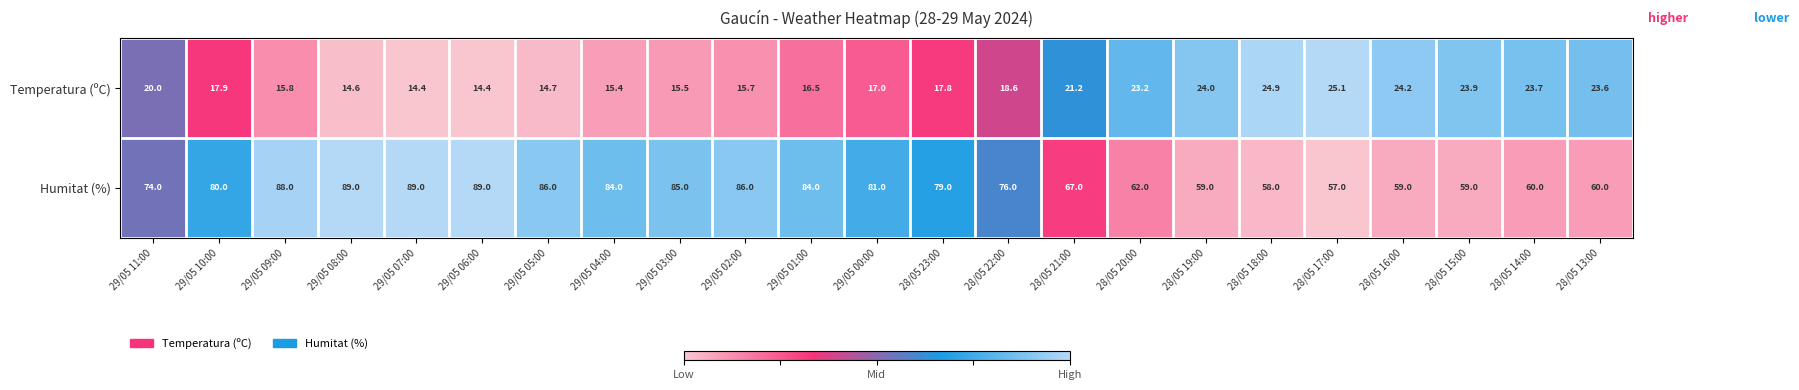

Which series has the largest total across all categories?

Humitat (%)